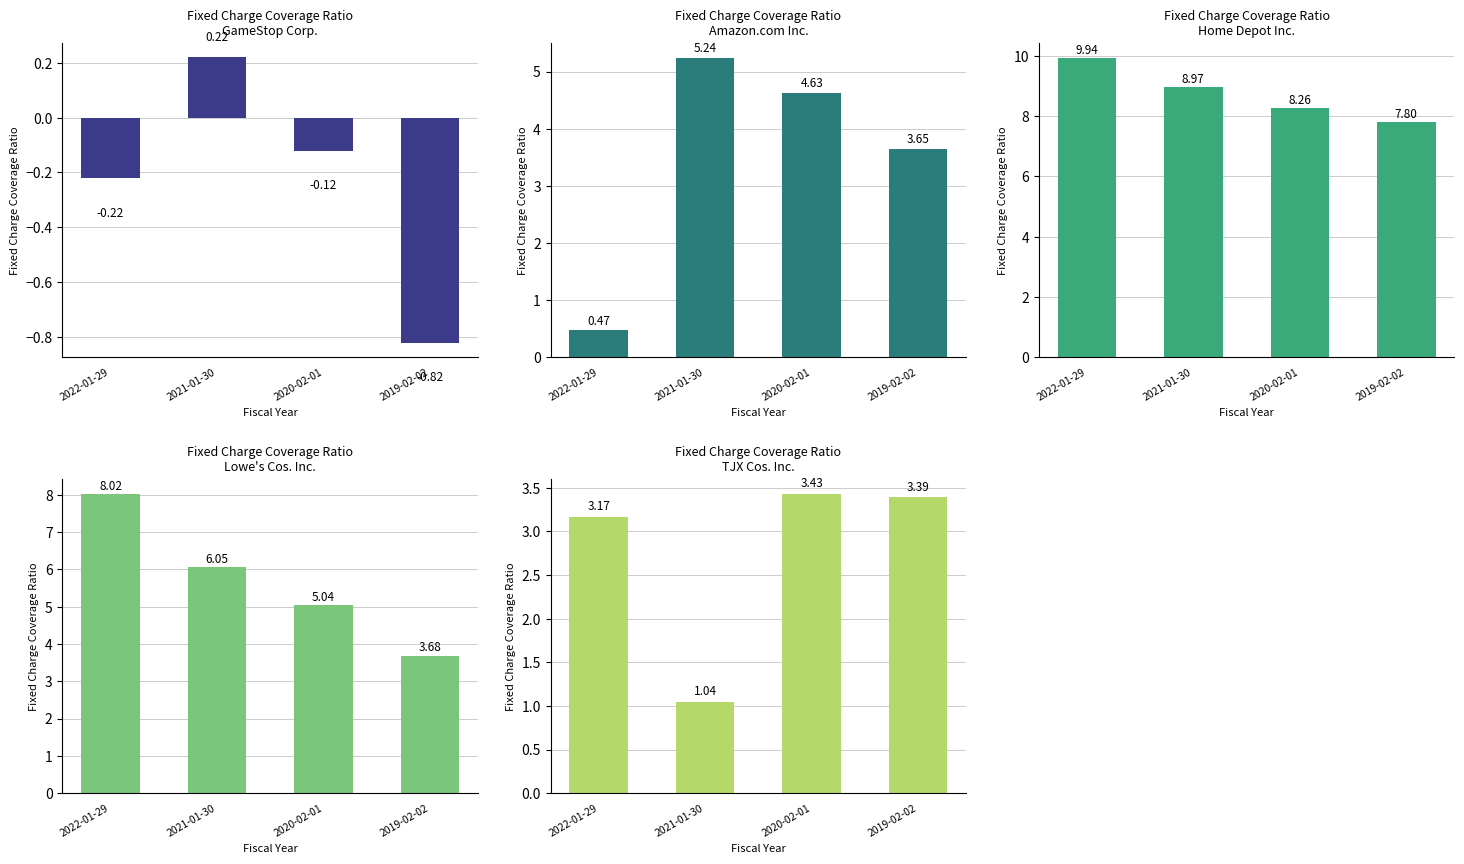

What is the difference between the highest and lowest values at 2022-01-29?

10.2